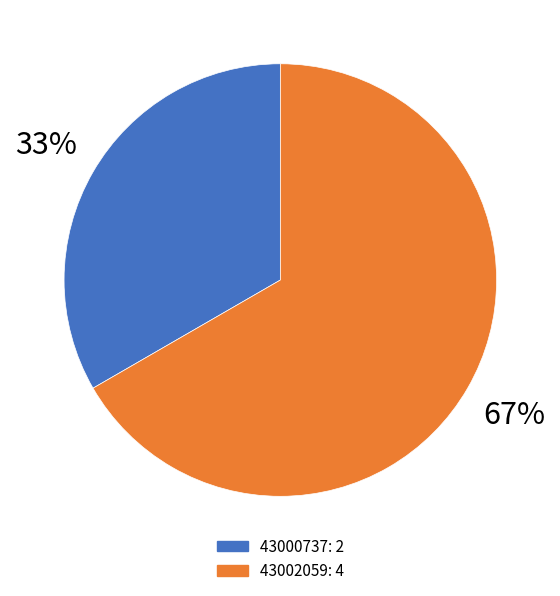

Is it true that 43000737 is 40% of the pie?

False